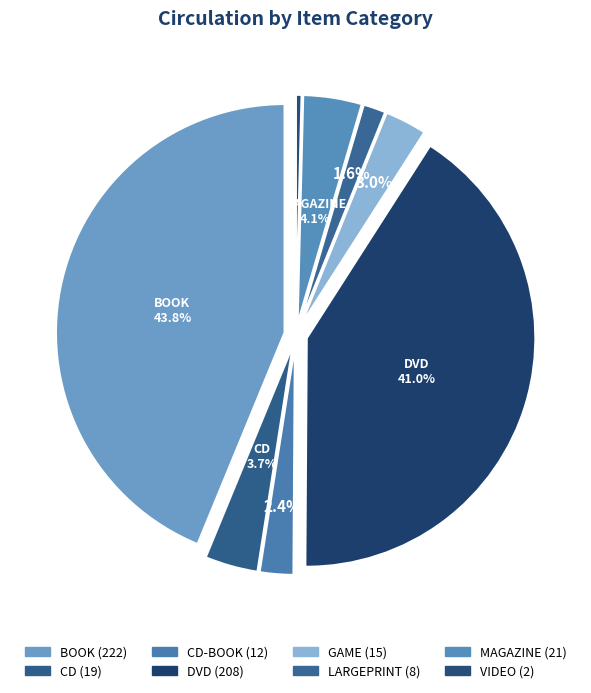

The CD slice represents 15% of the pie. True or false?

False